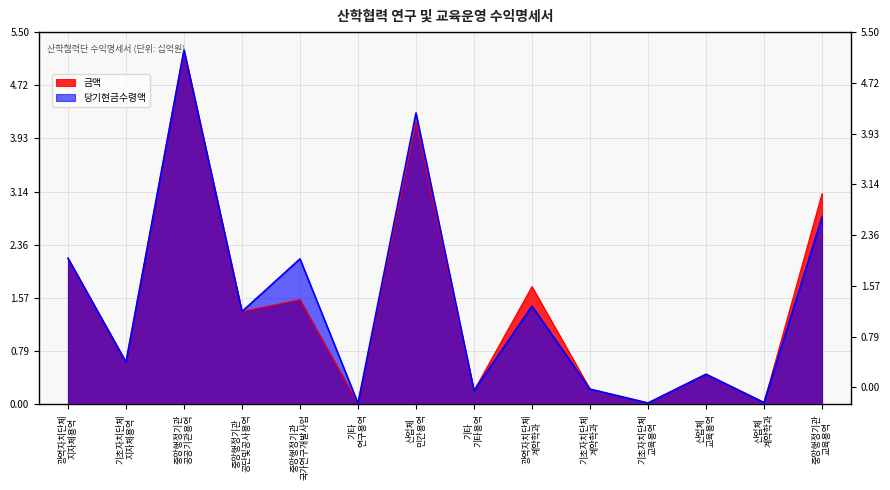

At which category does 금액 reach its first local valley?

기초자치단체
지자체용역